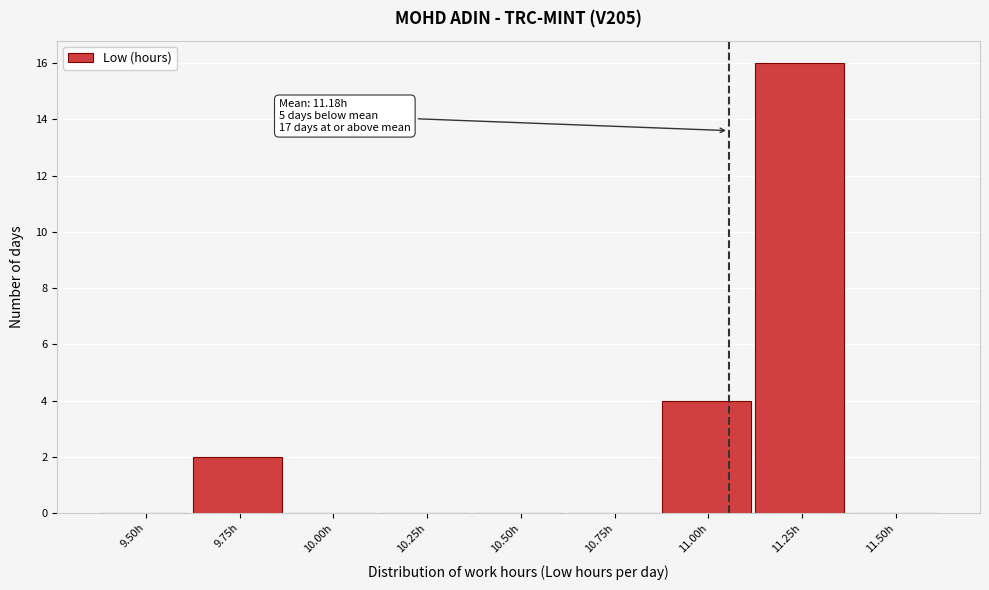

Reading left to right, list all the values displayed in this chart.

9.50h=0	9.75h=2	10.00h=0	10.25h=0	10.50h=0	10.75h=0	11.00h=4	11.25h=16	11.50h=0